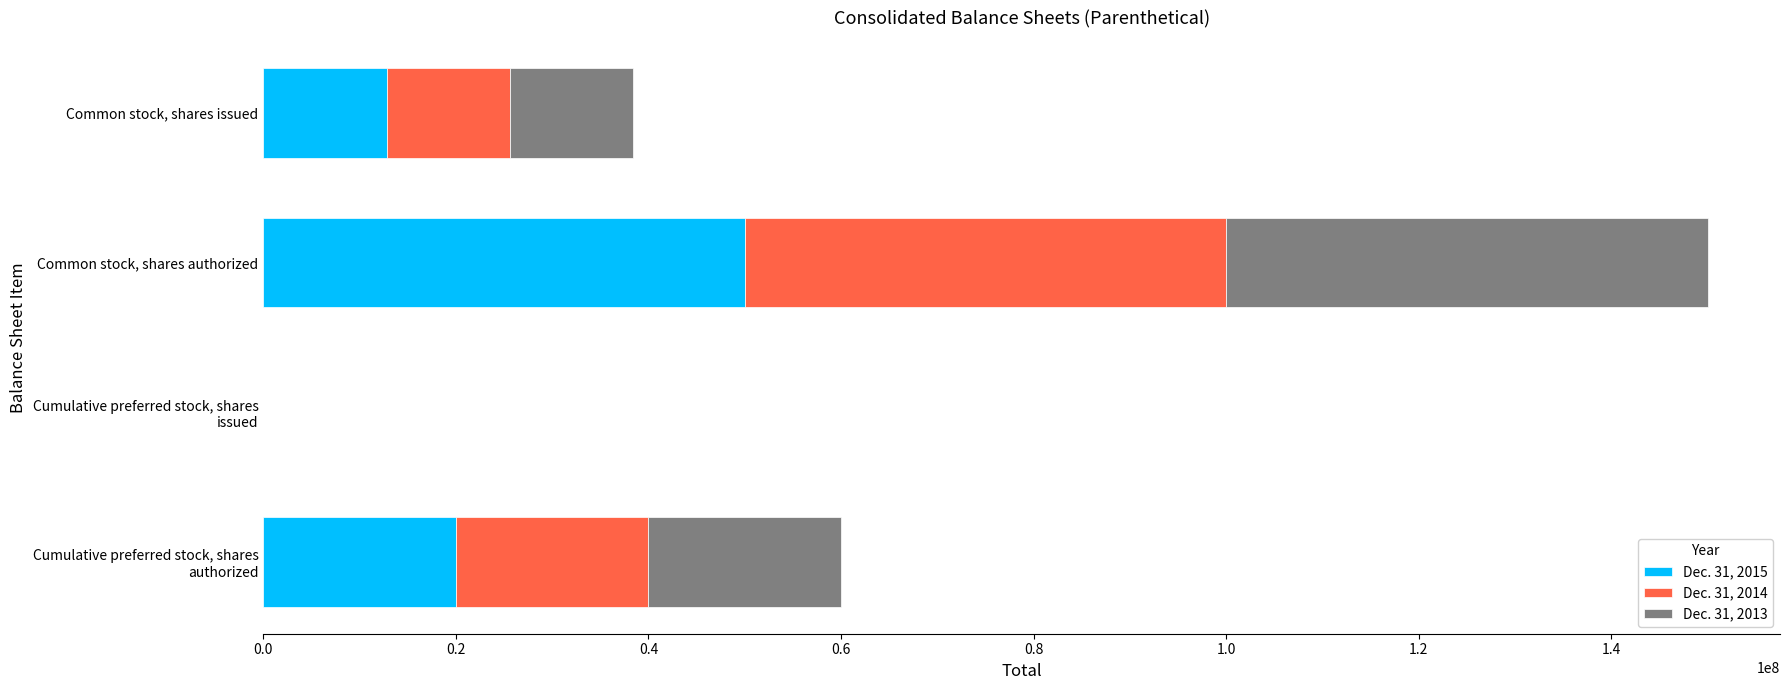

True or false: Dec. 31, 2015 has a value of 50000000 at Common stock, shares authorized.

True